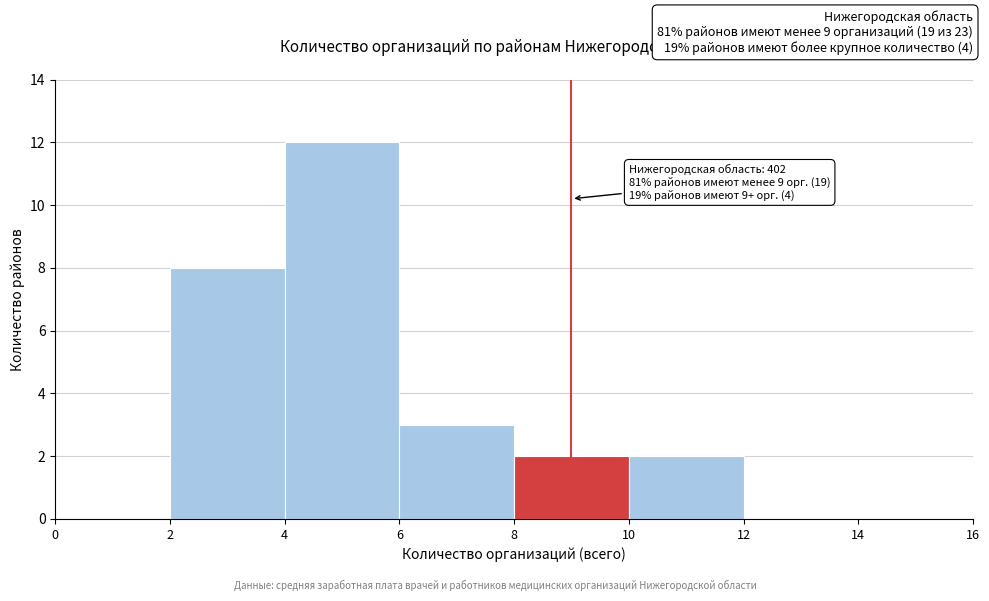

Which range on the x-axis has the tallest bar?

4 to 6